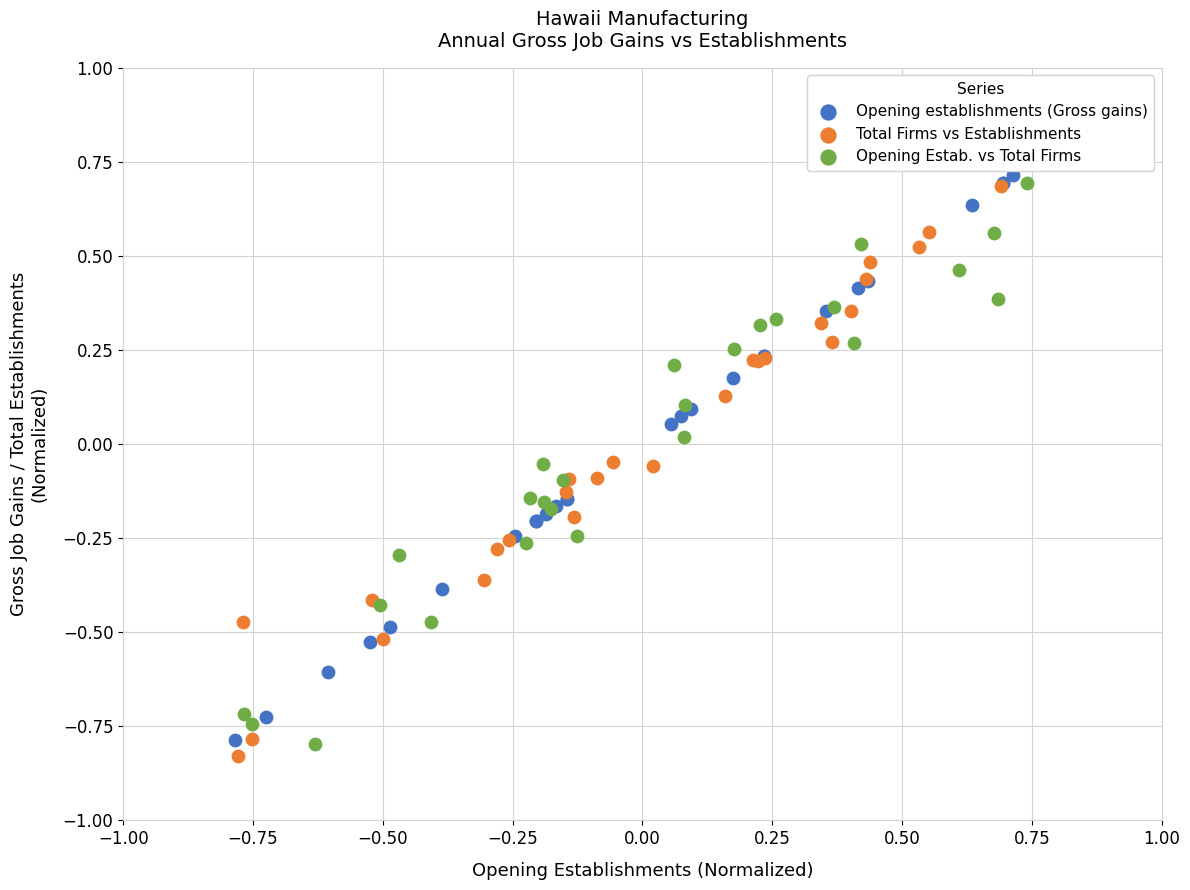

What are all the series names shown in the legend?

Opening establishments (Gross gains), Total Firms vs Establishments, Opening Estab. vs Total Firms